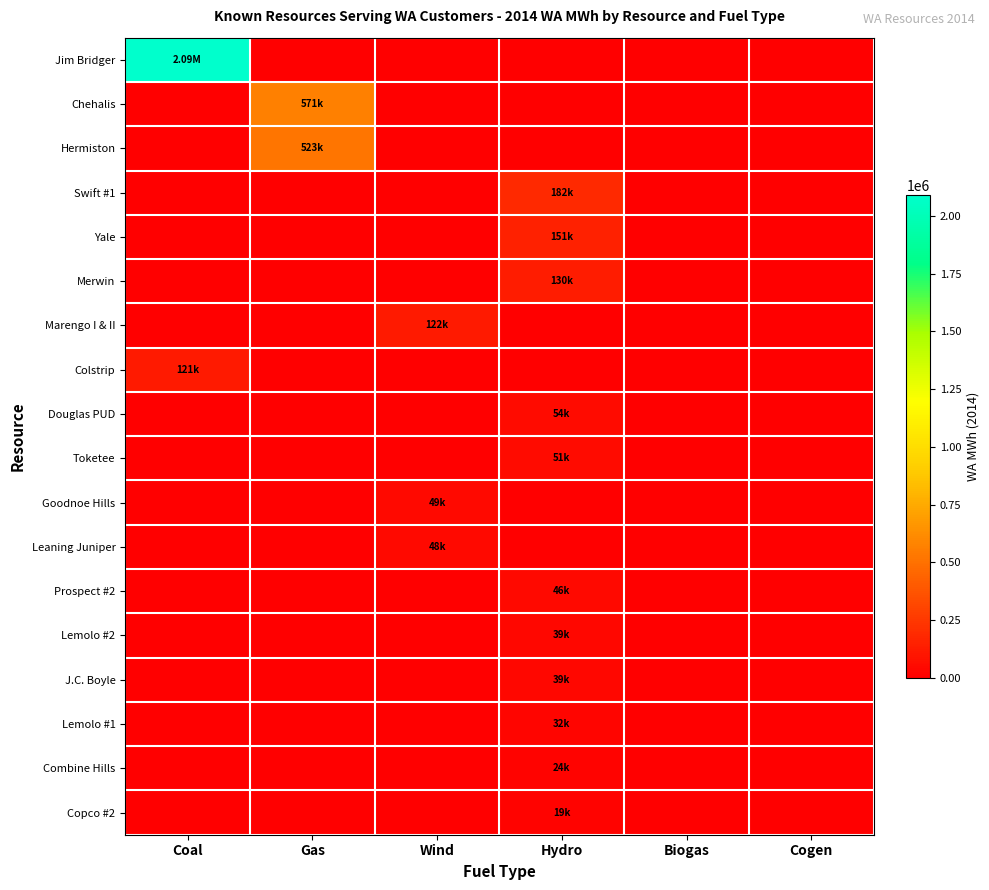

Reading right to left, transcribe all the data shown in this chart.

Jim Bridger: Cogen=0.0	Biogas=0.0	Hydro=0.0	Wind=0.0	Gas=0.0	Coal=2091817.3
Chehalis: Cogen=0.0	Biogas=0.0	Hydro=0.0	Wind=0.0	Gas=571463.8	Coal=0.0
Hermiston: Cogen=0.0	Biogas=0.0	Hydro=0.0	Wind=0.0	Gas=522884.1	Coal=0.0
Swift #1: Cogen=0.0	Biogas=0.0	Hydro=182361.1	Wind=0.0	Gas=0.0	Coal=0.0
Yale: Cogen=0.0	Biogas=0.0	Hydro=150957.2	Wind=0.0	Gas=0.0	Coal=0.0
Merwin: Cogen=0.0	Biogas=0.0	Hydro=130203.7	Wind=0.0	Gas=0.0	Coal=0.0
Marengo I & II: Cogen=0.0	Biogas=0.0	Hydro=0.0	Wind=121795.9	Gas=0.0	Coal=0.0
Colstrip: Cogen=0.0	Biogas=0.0	Hydro=0.0	Wind=0.0	Gas=0.0	Coal=121368.2
Douglas PUD: Cogen=0.0	Biogas=0.0	Hydro=53723.5	Wind=0.0	Gas=0.0	Coal=0.0
Toketee: Cogen=0.0	Biogas=0.0	Hydro=50853.3	Wind=0.0	Gas=0.0	Coal=0.0
Goodnoe Hills: Cogen=0.0	Biogas=0.0	Hydro=0.0	Wind=48695.8	Gas=0.0	Coal=0.0
Leaning Juniper: Cogen=0.0	Biogas=0.0	Hydro=0.0	Wind=48355.0	Gas=0.0	Coal=0.0
Prospect #2: Cogen=0.0	Biogas=0.0	Hydro=46384.6	Wind=0.0	Gas=0.0	Coal=0.0
Lemolo #2: Cogen=0.0	Biogas=0.0	Hydro=39028.4	Wind=0.0	Gas=0.0	Coal=0.0
J.C. Boyle: Cogen=0.0	Biogas=0.0	Hydro=38772.1	Wind=0.0	Gas=0.0	Coal=0.0
Lemolo #1: Cogen=0.0	Biogas=0.0	Hydro=31644.6	Wind=0.0	Gas=0.0	Coal=0.0
Combine Hills: Cogen=0.0	Biogas=0.0	Hydro=24165.3	Wind=0.0	Gas=0.0	Coal=0.0
Copco #2: Cogen=0.0	Biogas=0.0	Hydro=19418.6	Wind=0.0	Gas=0.0	Coal=0.0